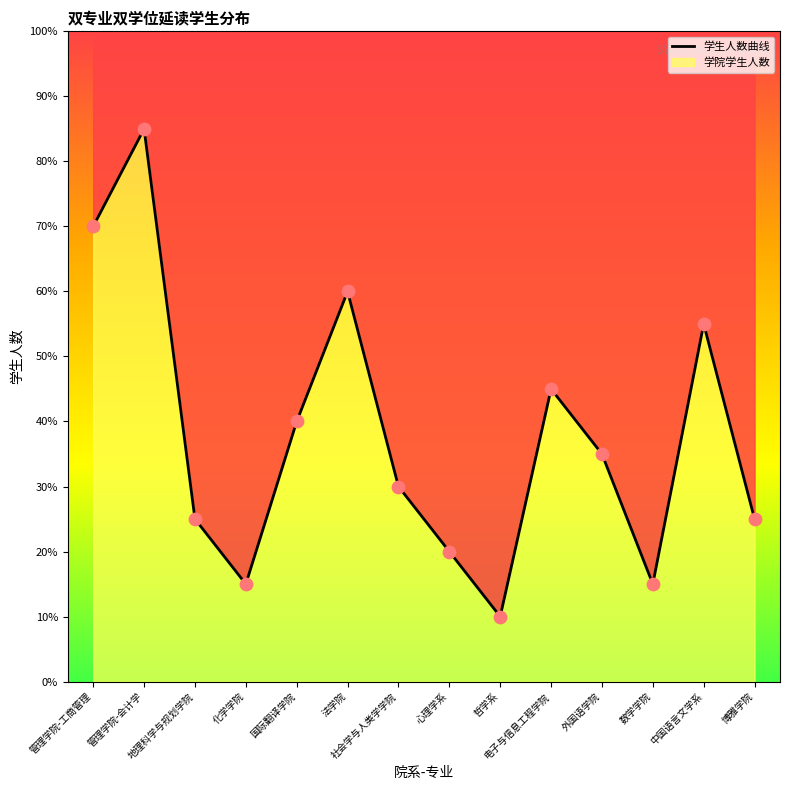

Which has a higher value, 博雅学院 or 法学院?

法学院